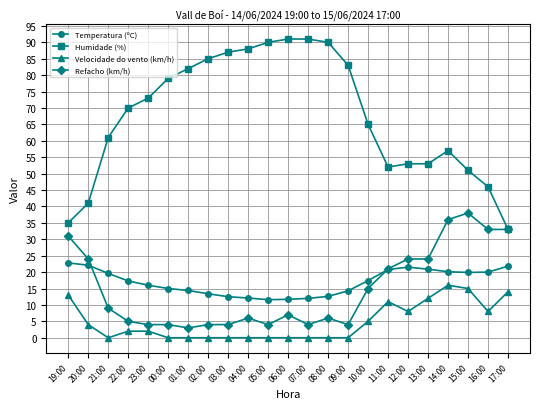

Does the chart have visible grid lines?

Yes